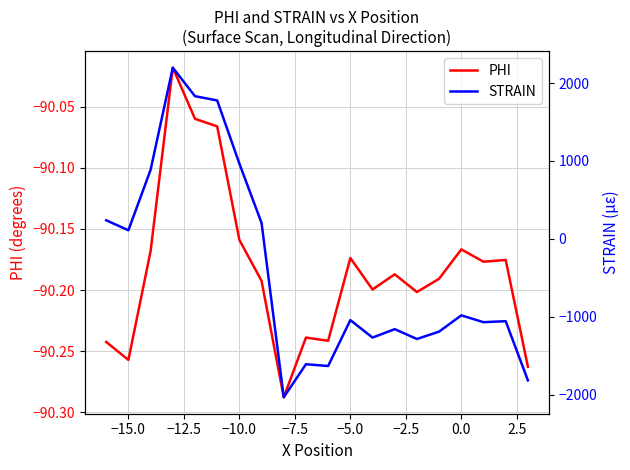

Rank the series by their maximum value, from lowest to highest.

PHI, STRAIN